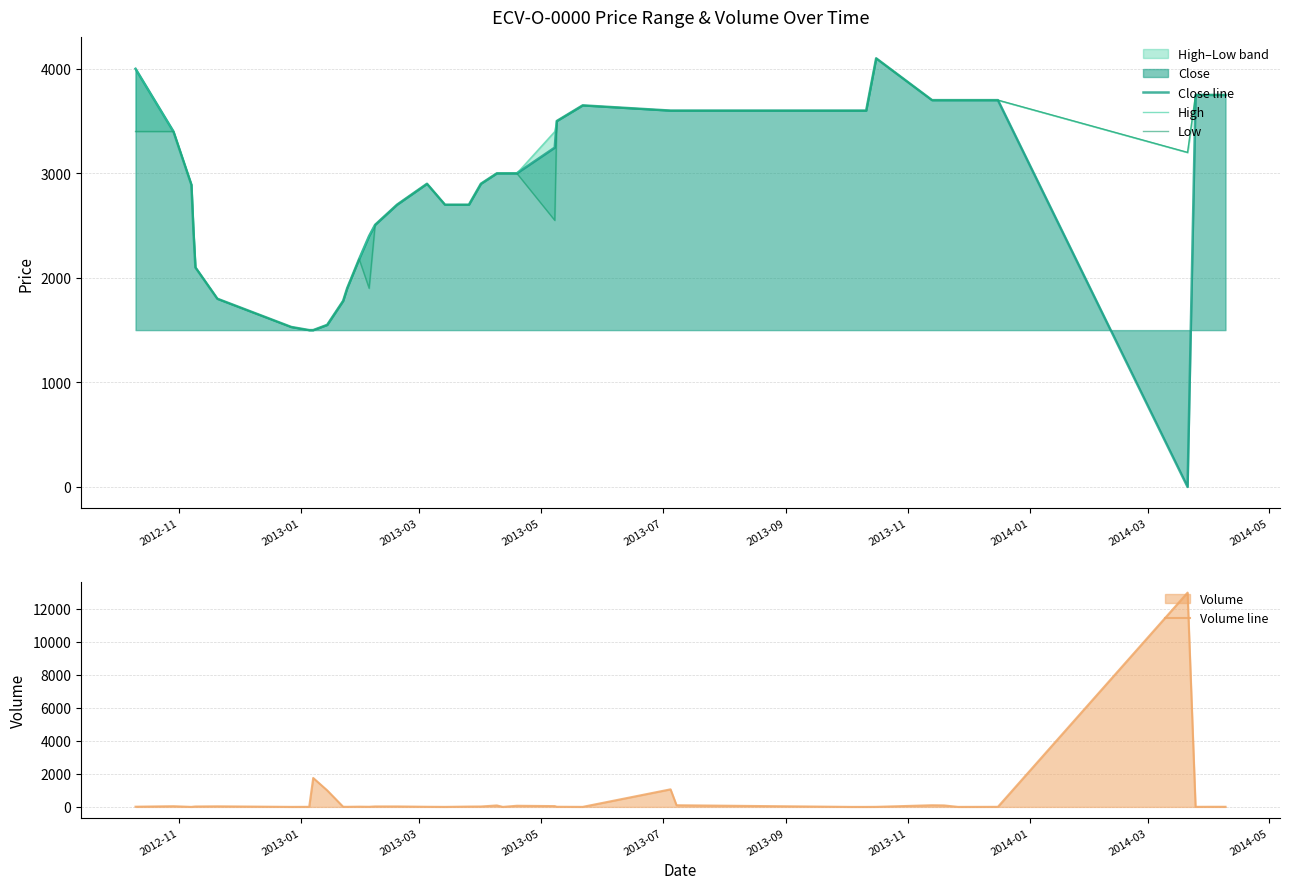

Is it true that Low equals 419 at 2013-09?

False